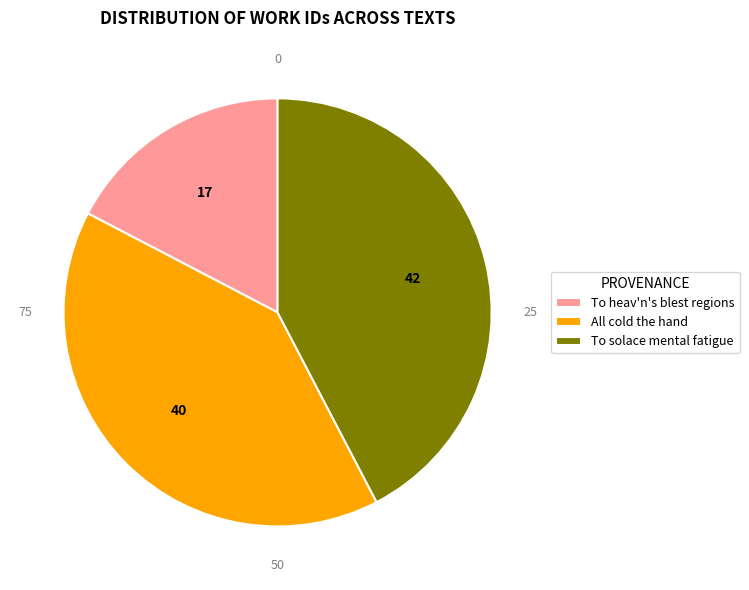

True or false: All cold the hand accounts for 34% of the total.

False